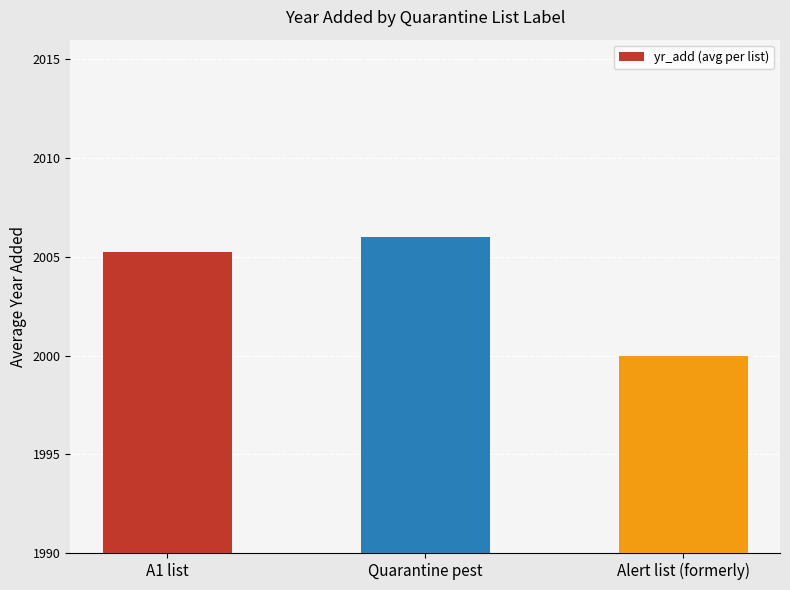

Which category has the highest value across all series?

Quarantine pest